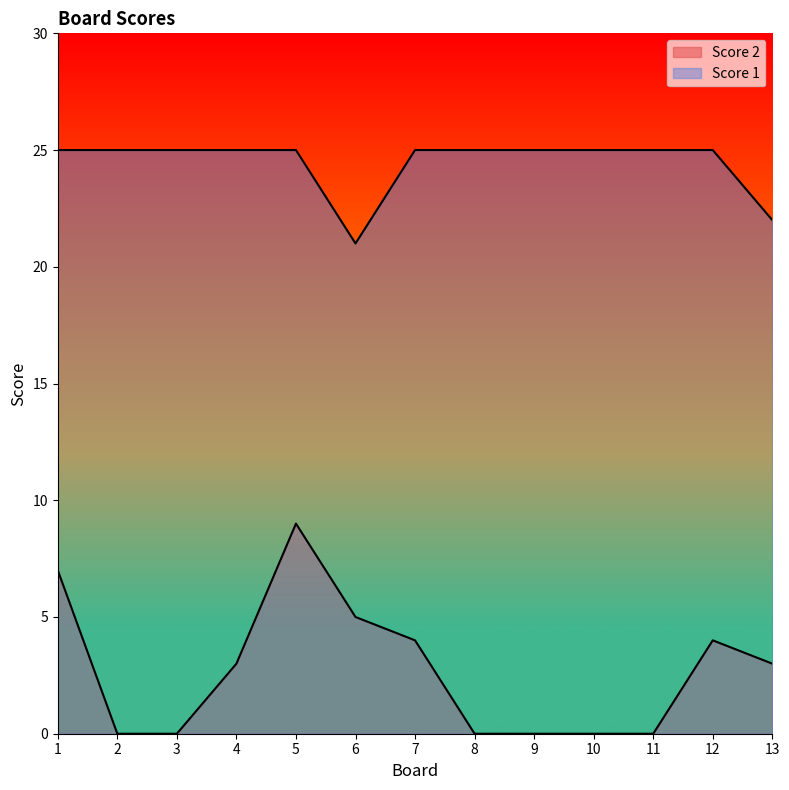

Between 1 and 11, which is larger?

1